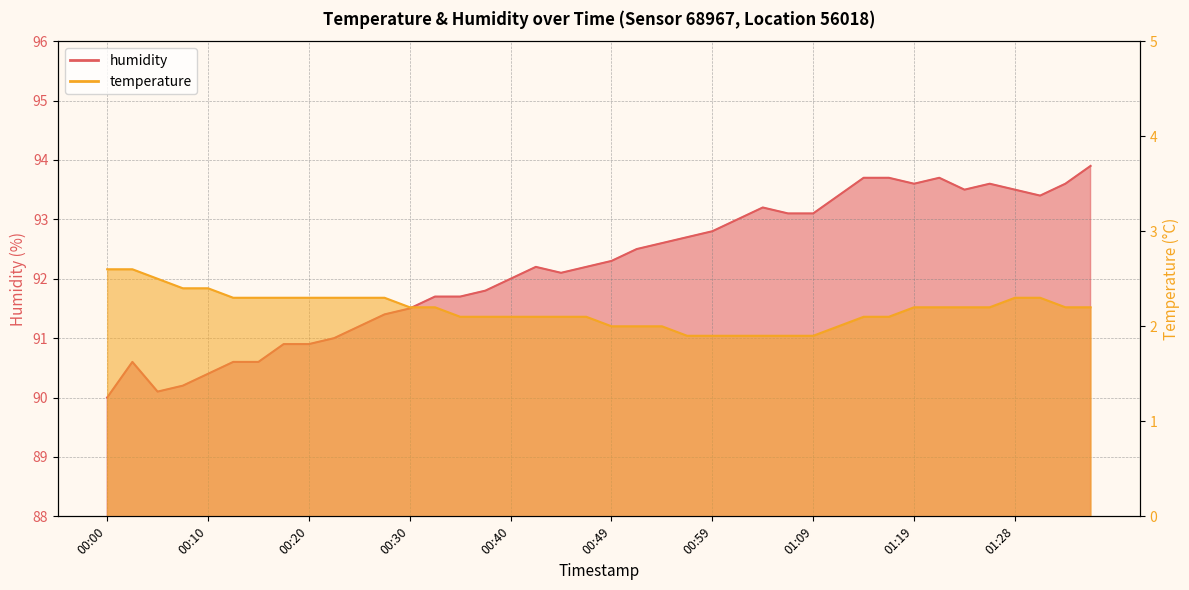

Is the value of humidity at 01:02 greater than the value of temperature at 00:44?

Yes